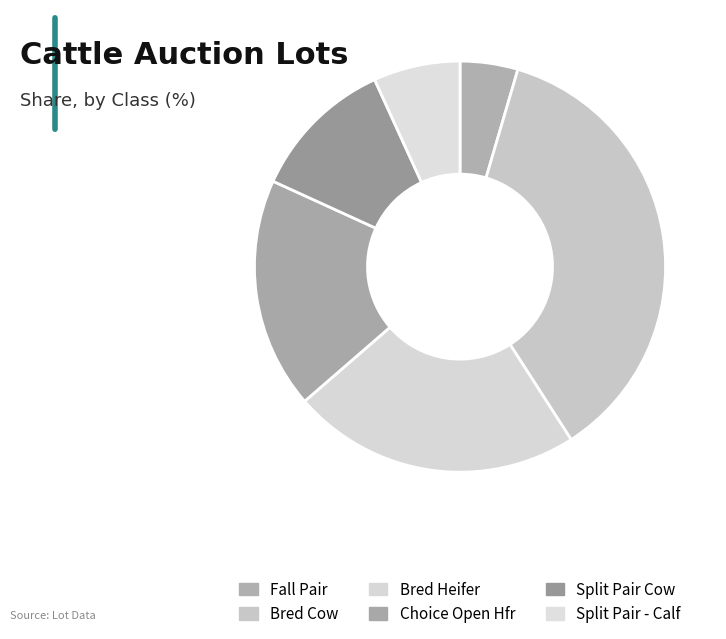

Is there a majority slice in this chart?

No